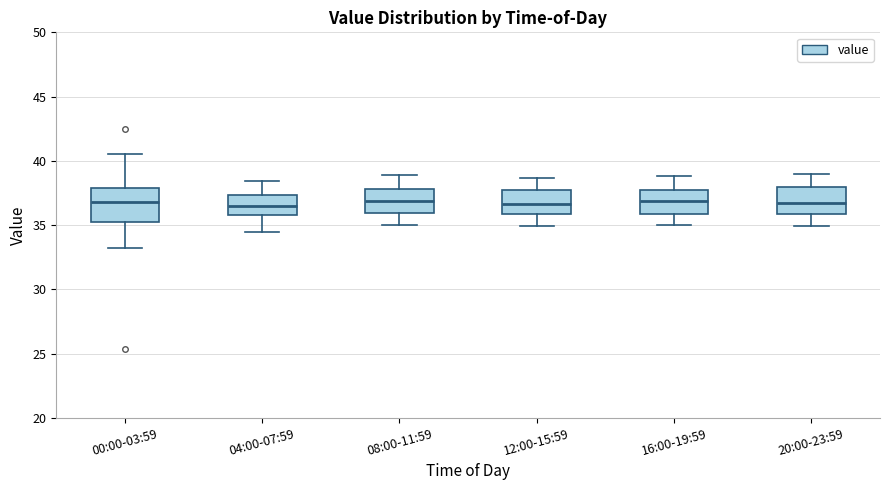

Which box is the tallest, from its lower edge to its upper edge?

00:00-03:59